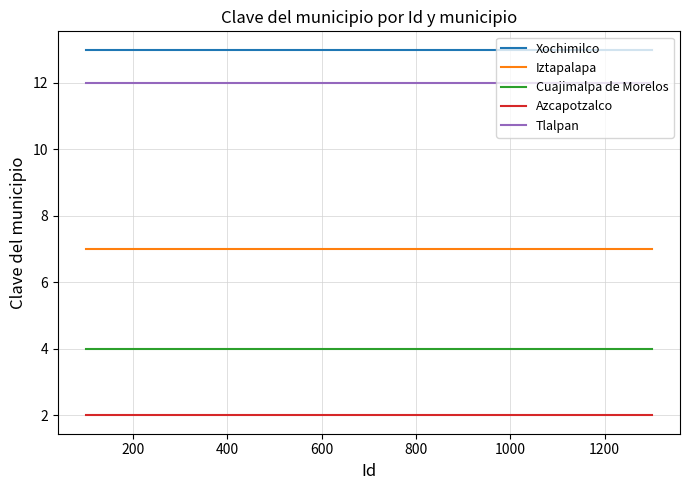

What are all the series names shown in the legend?

Xochimilco, Iztapalapa, Cuajimalpa de Morelos, Azcapotzalco, Tlalpan